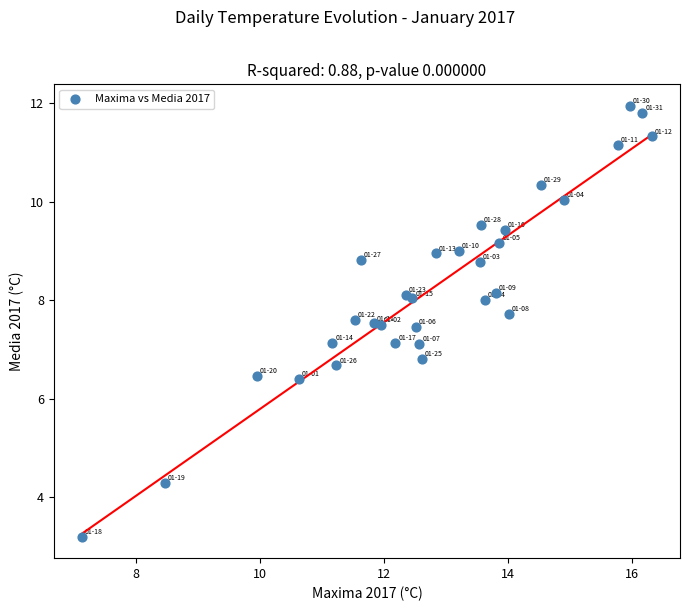

What is the range of Y values (max minus min)?

8.7